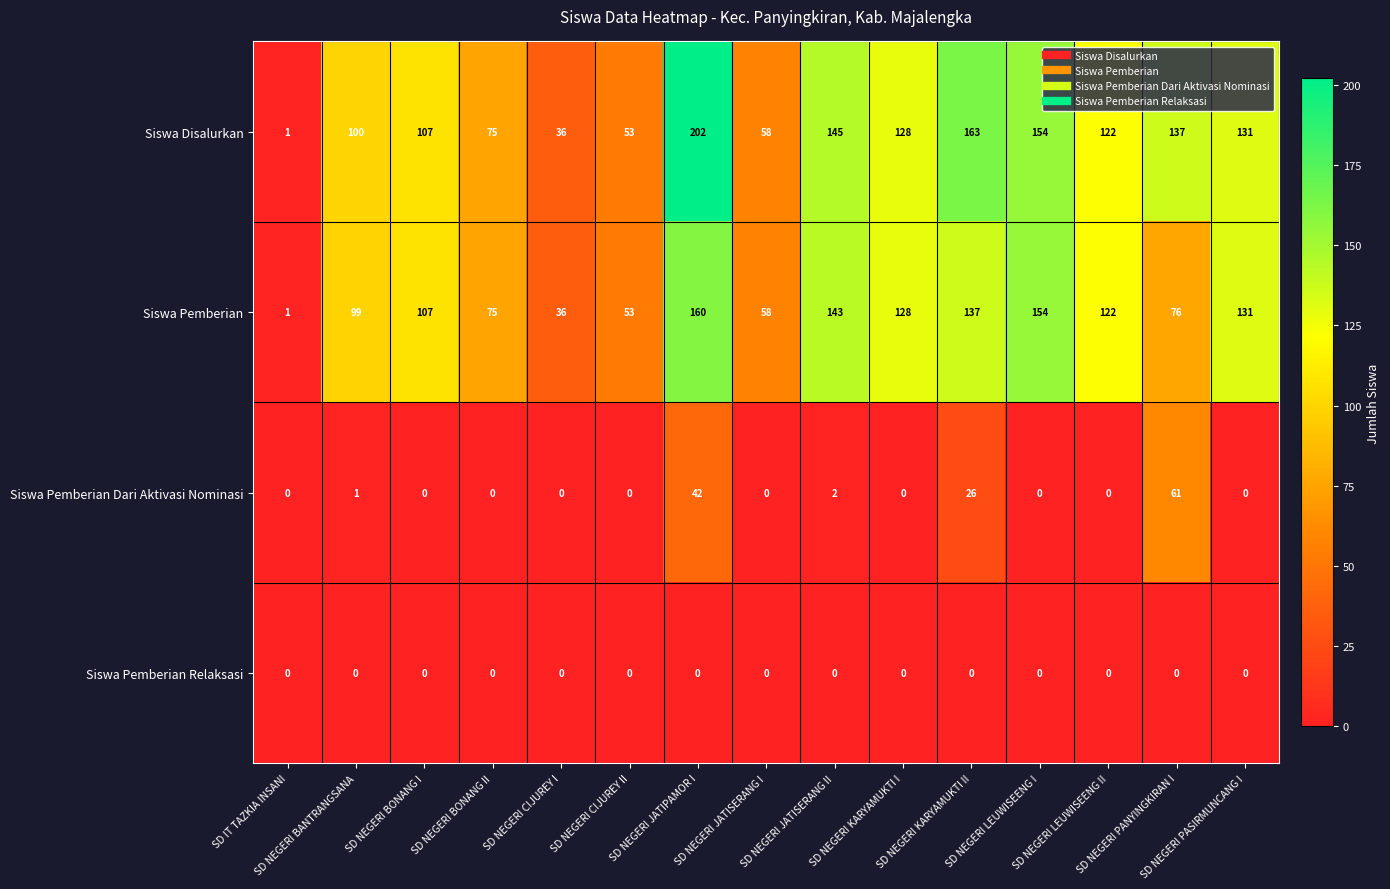

What is the greatest value displayed?

202